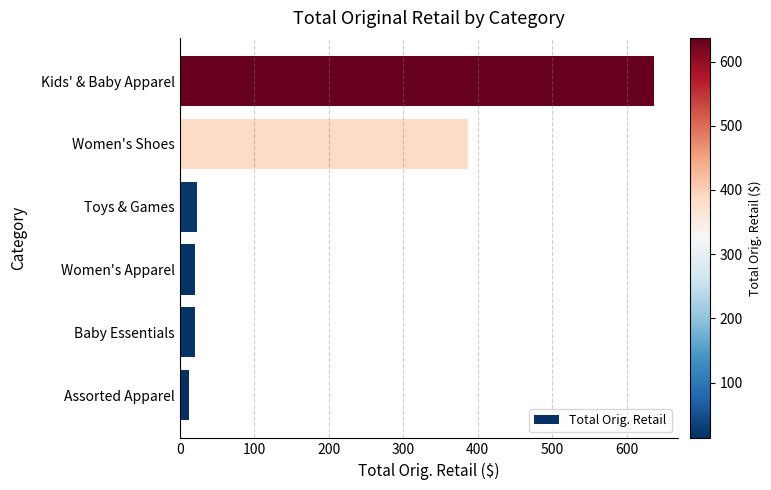

Are the bars horizontal?

Yes